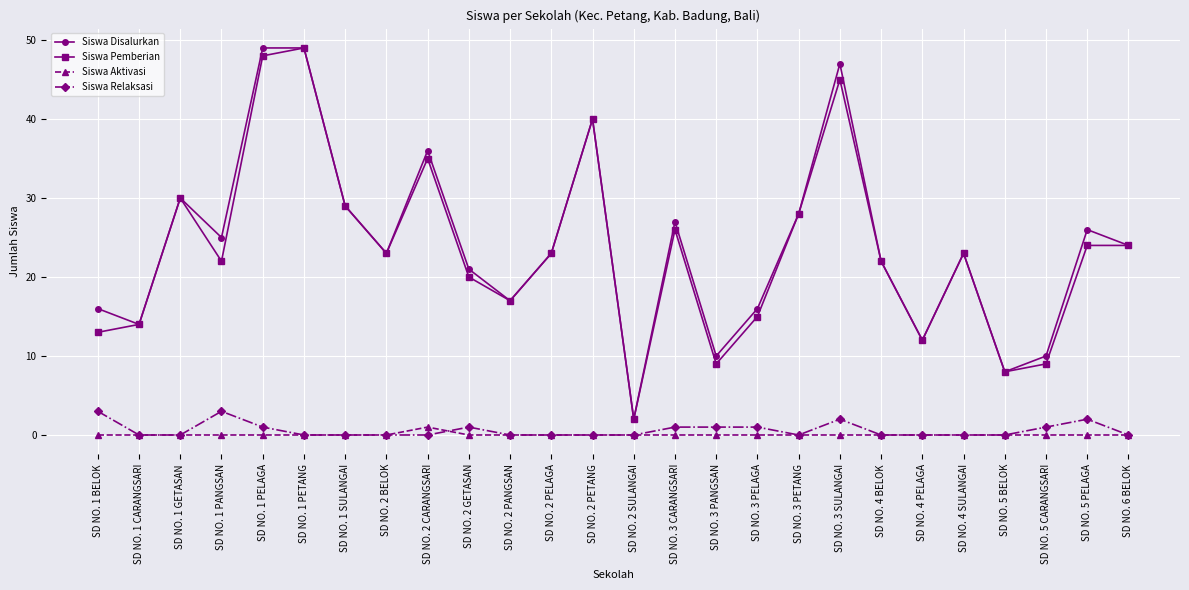

Is this an area chart (filled region under the line)?

No